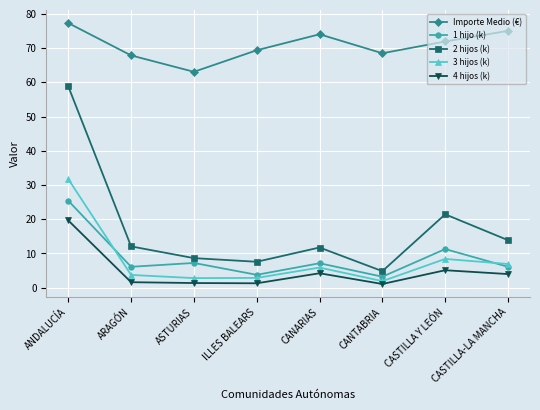

What is the highest value of the 1 hijo (k) series?

25.4